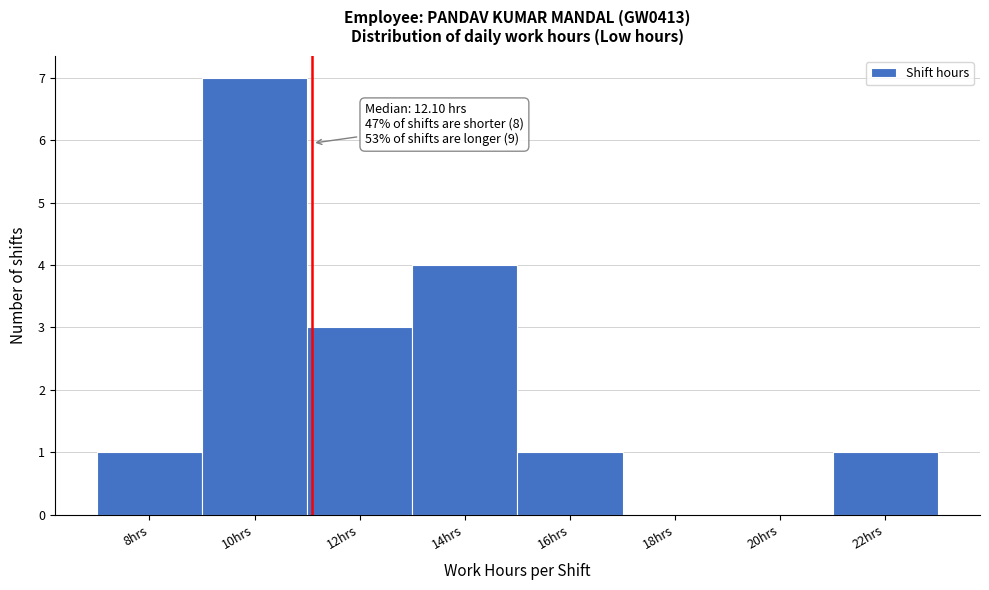

Reading left to right, what are all the values shown in this chart?

8hrs=1	10hrs=7	12hrs=3	14hrs=4	16hrs=1	18hrs=0	20hrs=0	22hrs=1